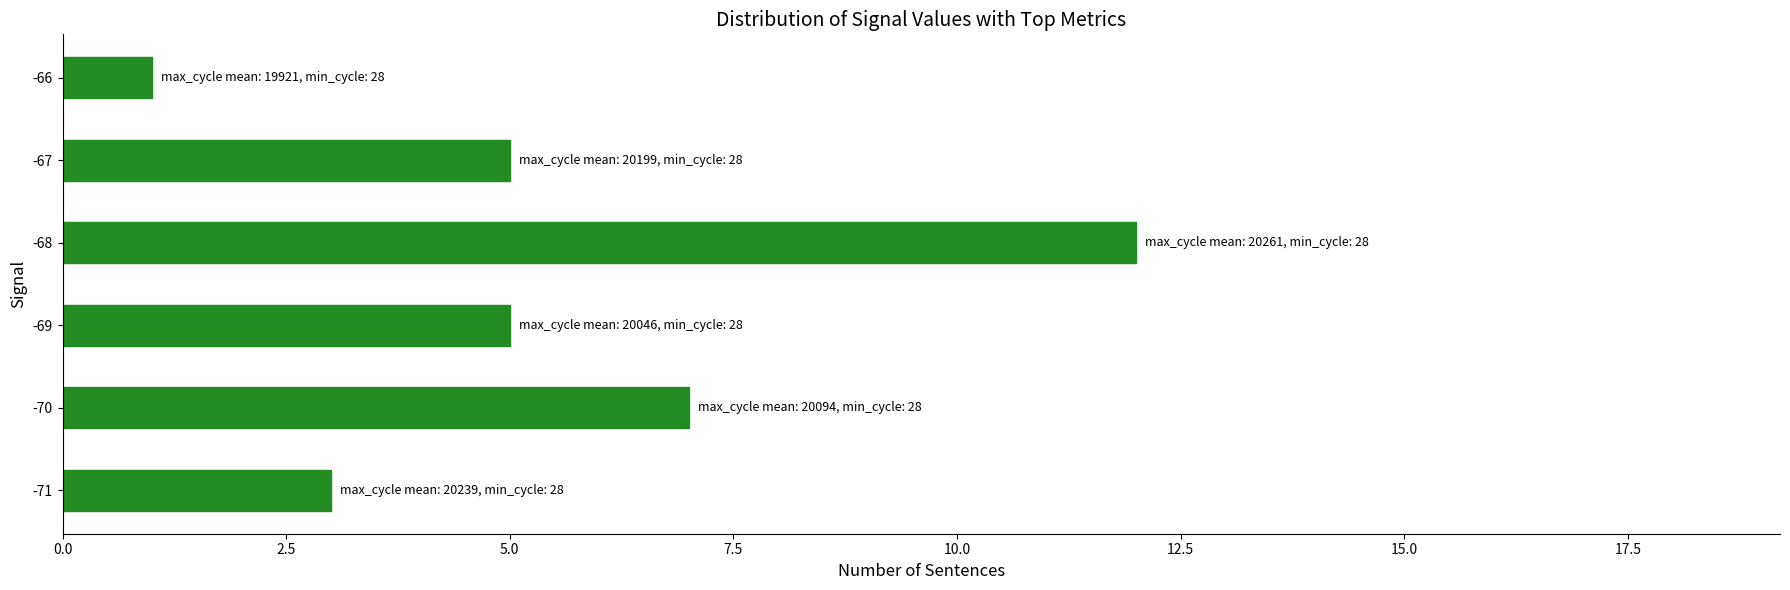

How many data points does each series have?

6